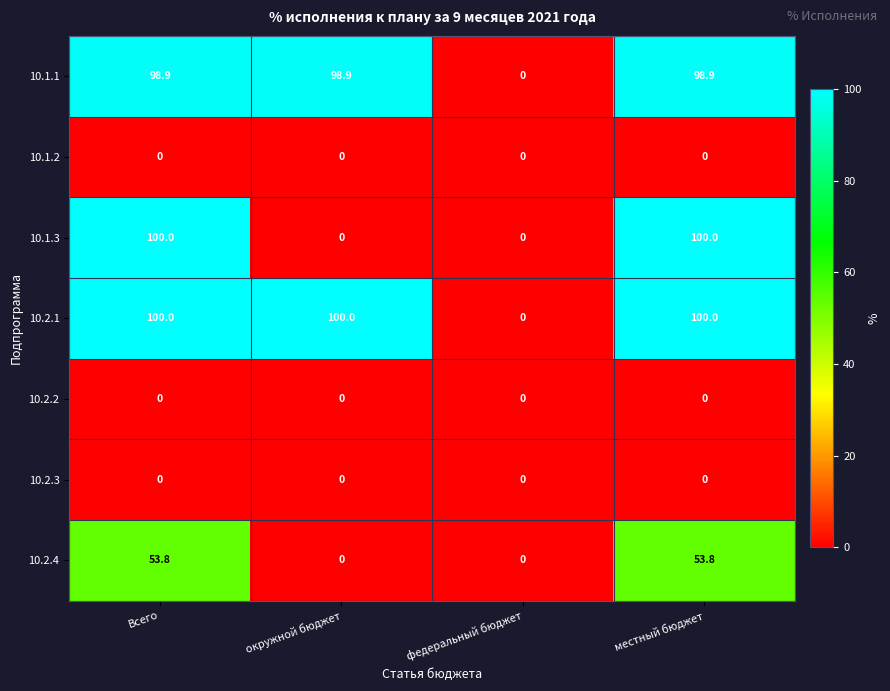

What is the approximate value of 10.2.1 at местный бюджет?

100.0